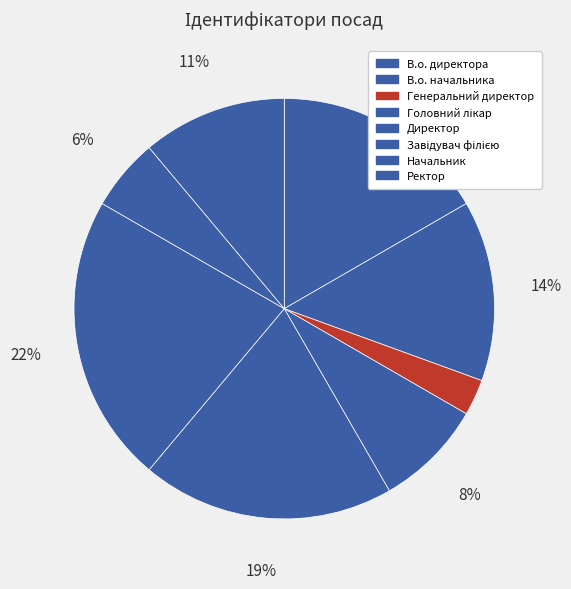

The В.о. начальника slice represents 27% of the pie. True or false?

False